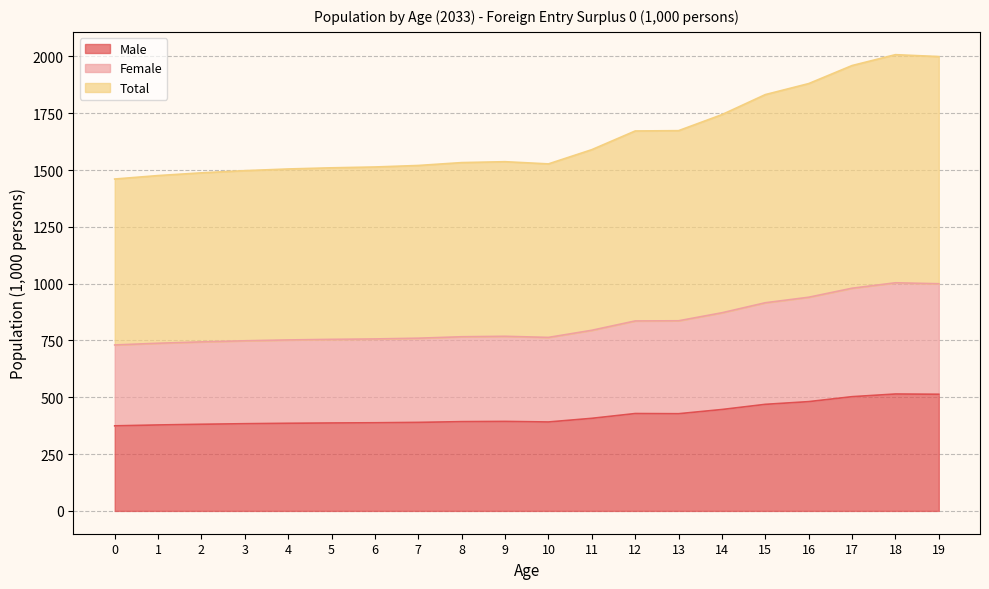

What is the highest value of the Male series?

514.5